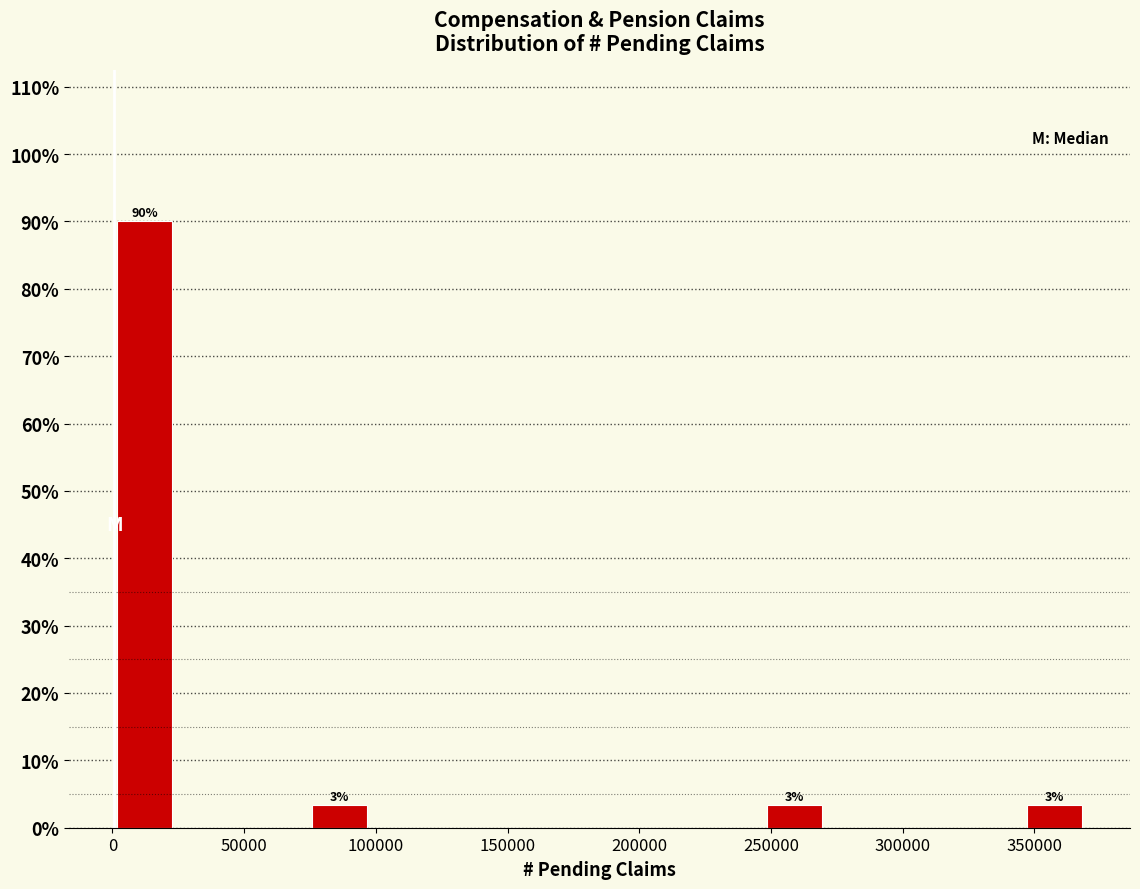

Over which range of the x-axis is the bar tallest?

0 to 25000